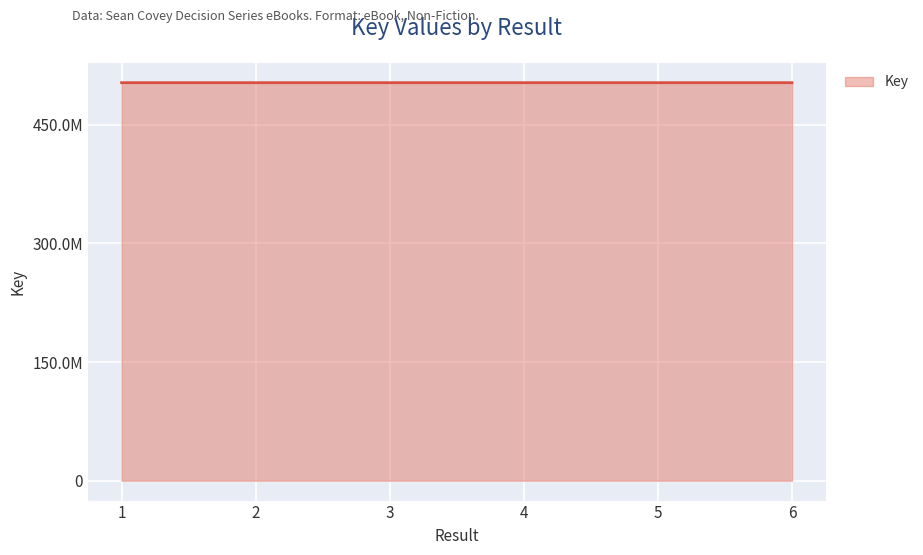

What is the value of the 2nd point from the left?

503079078